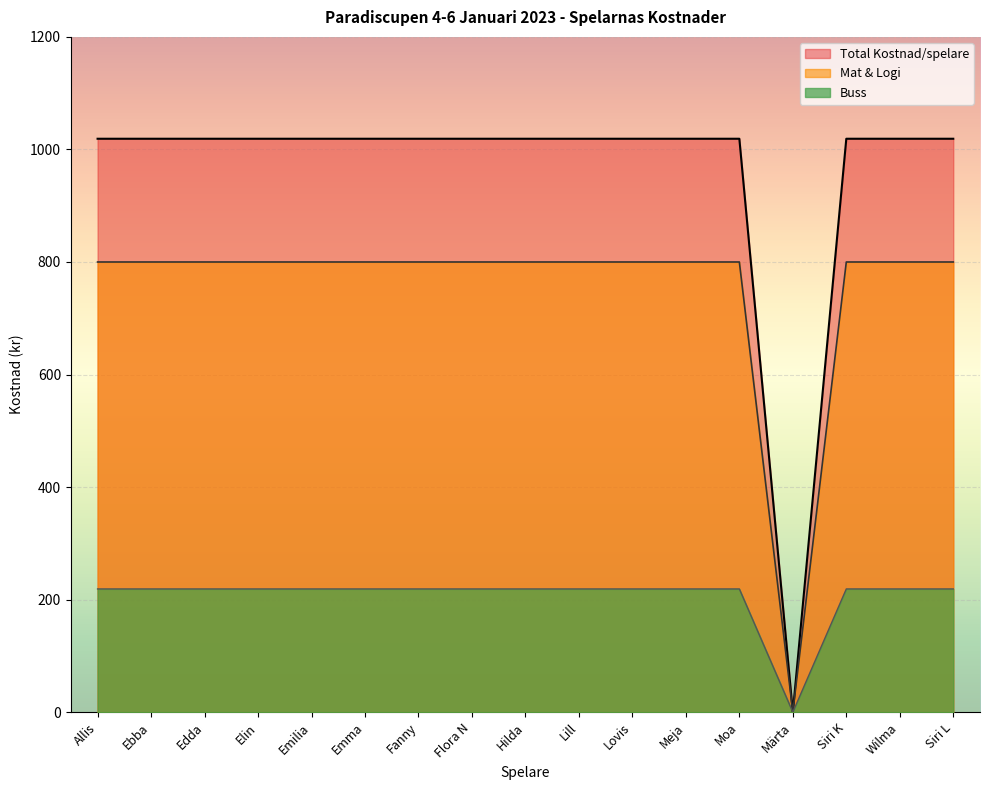

Reading right to left, list all the values displayed in this chart.

Total Kostnad/spelare: 1019	1019	1019	0	1019	1019	1019	1019	1019	1019	1019	1019	1019	1019	1019	1019	1019
Mat & Logi: 800	800	800	0	800	800	800	800	800	800	800	800	800	800	800	800	800
Buss: 219	219	219	0	219	219	219	219	219	219	219	219	219	219	219	219	219